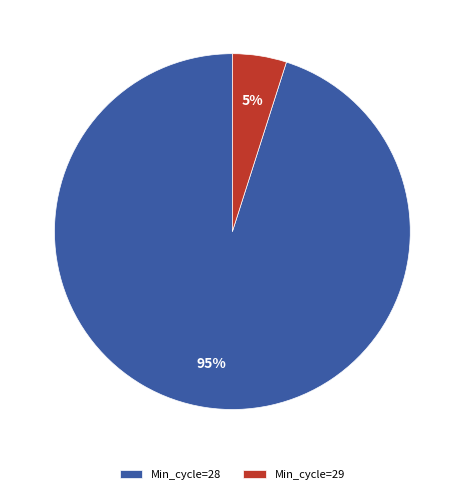

How many segments does this pie chart have?

2